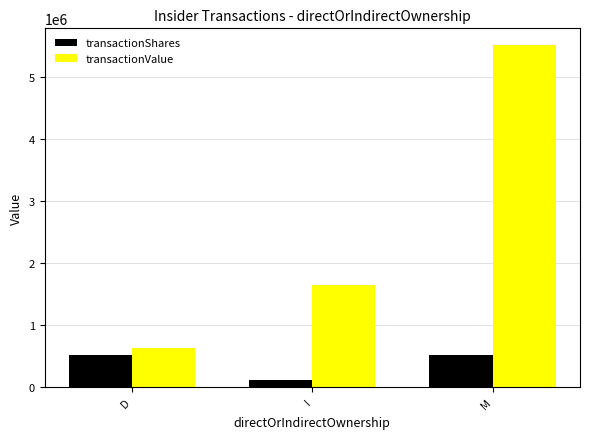

What is the label of the 1st bar from the right?

M